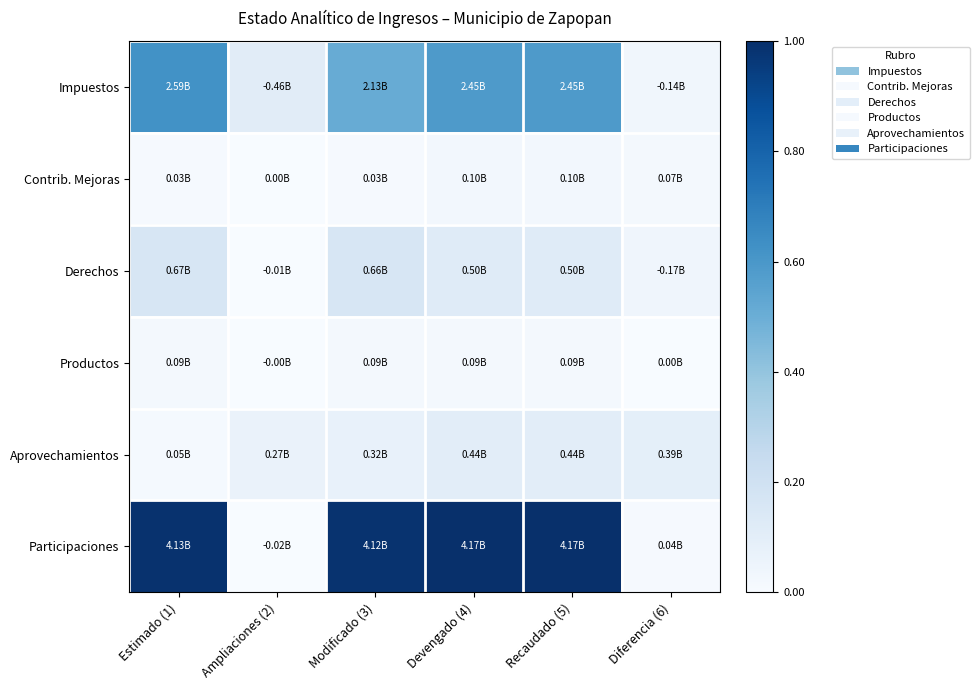

List the series in order of their peak value, lowest first.

Productos, Contrib. Mejoras, Aprovechamientos, Derechos, Impuestos, Participaciones